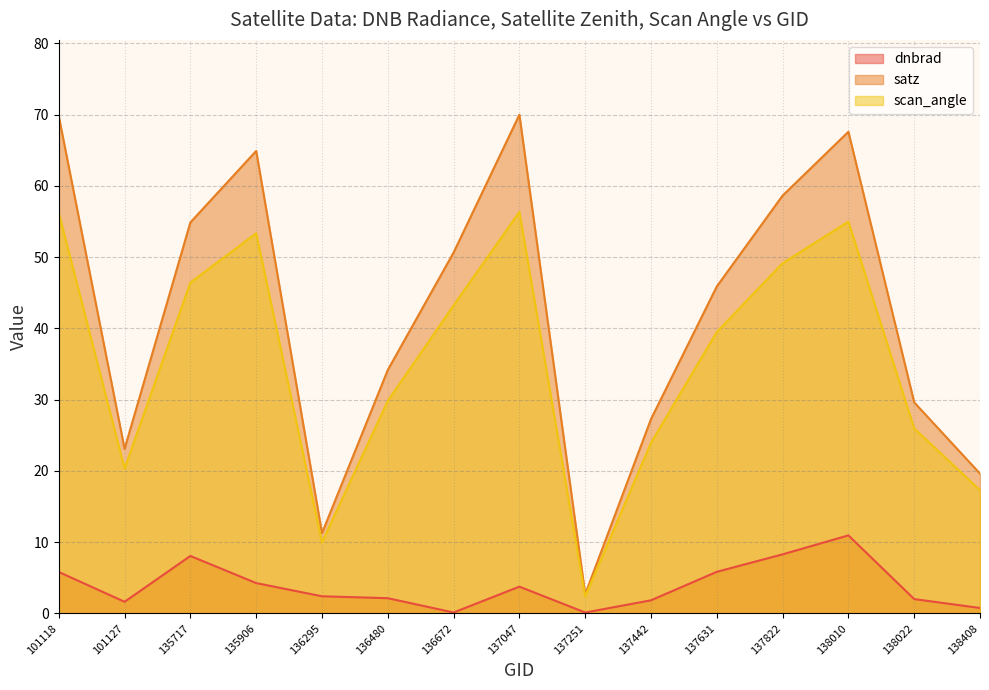

Rank the categories by dnbrad value from lowest to highest.

137251, 136672, 138408, 101127, 137442, 138022, 136480, 136295, 137047, 135906, 101118, 137631, 135717, 137822, 138010